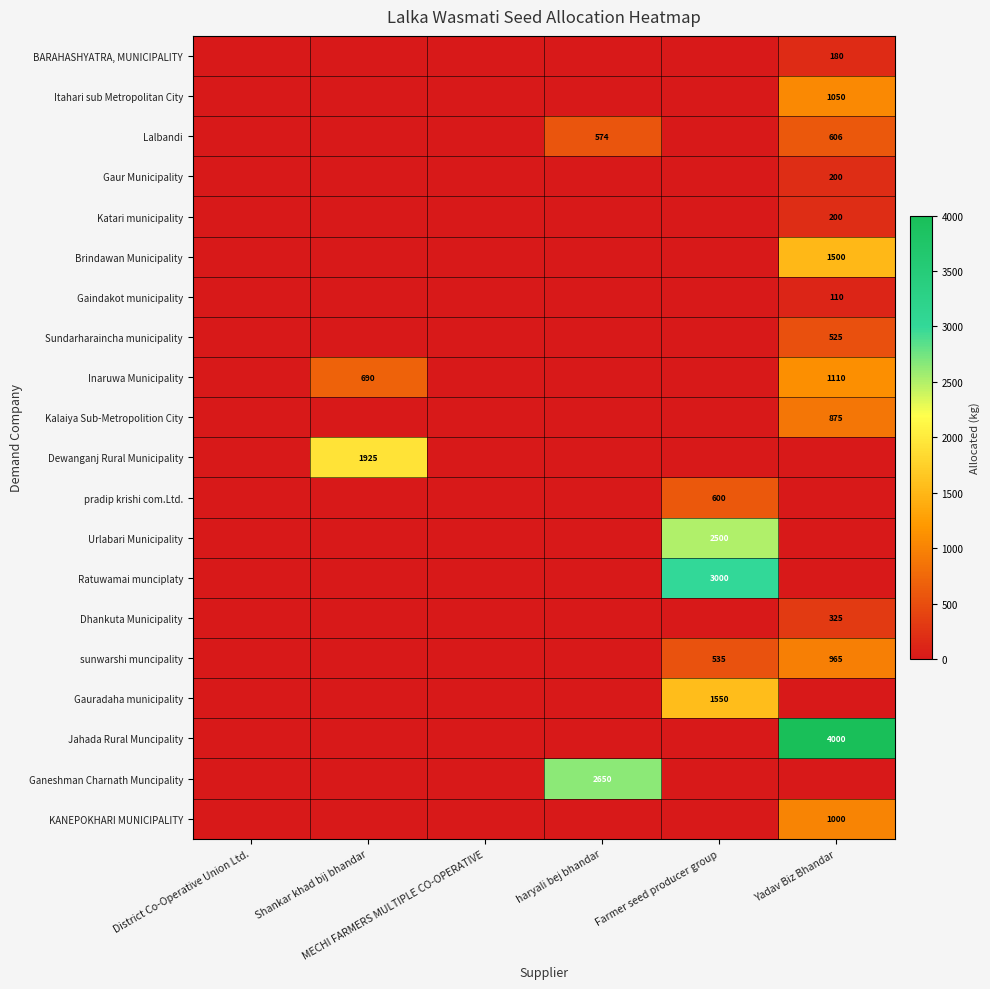

Which category has the highest value in the pradip krishi com.Ltd. series?

Farmer seed producer group